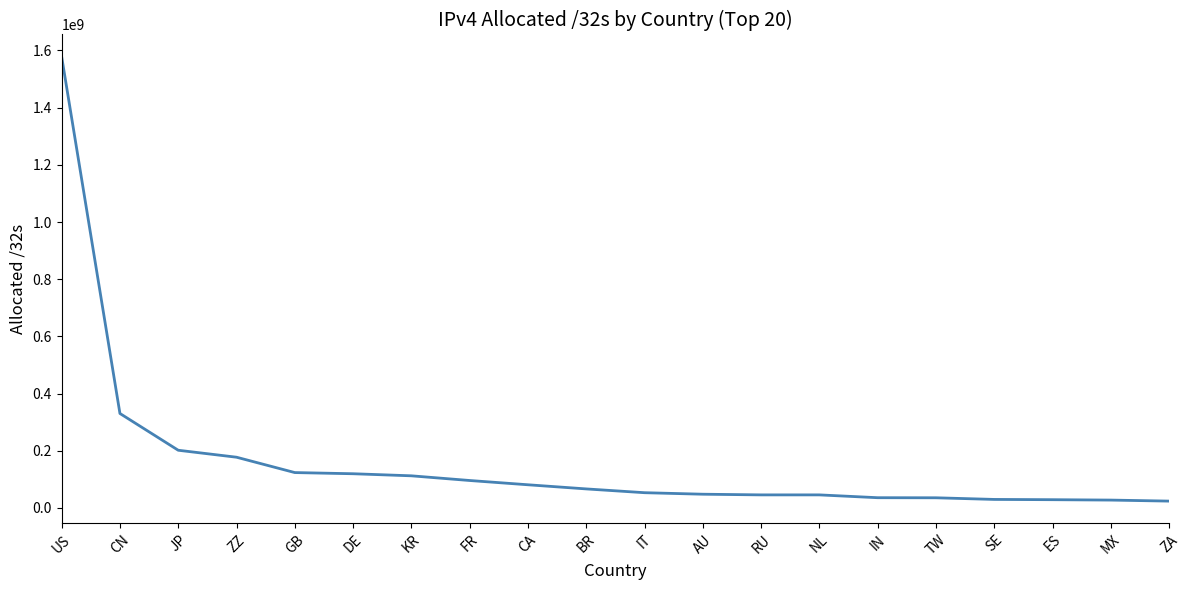

True or false: the data shows 191132120 at GB.

False